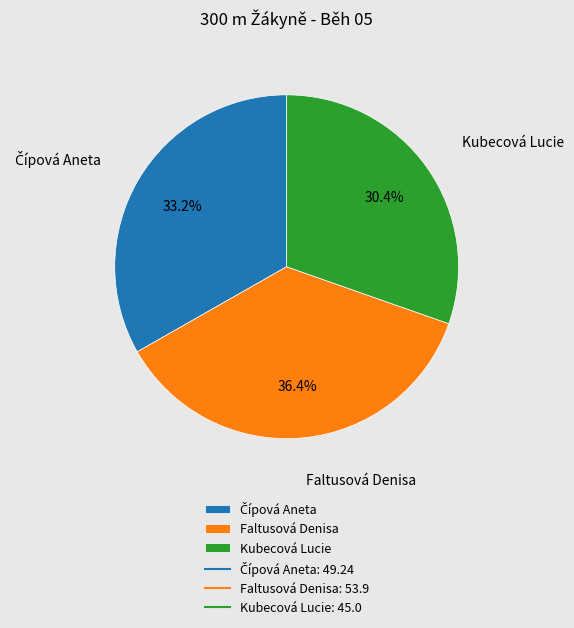

Is there any slice that represents more than half of the pie?

No